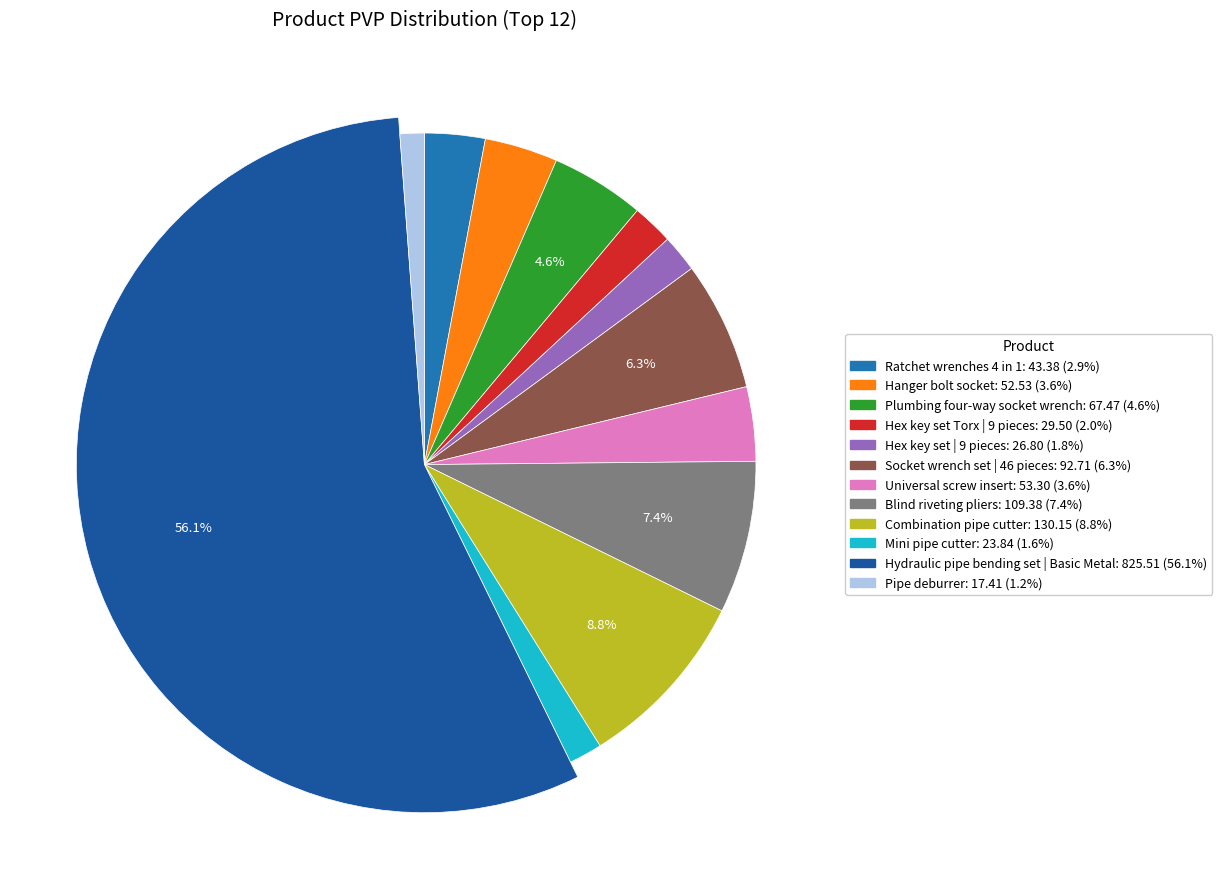

To the nearest percent, what is the difference between the largest and smallest slice percentages?

55%